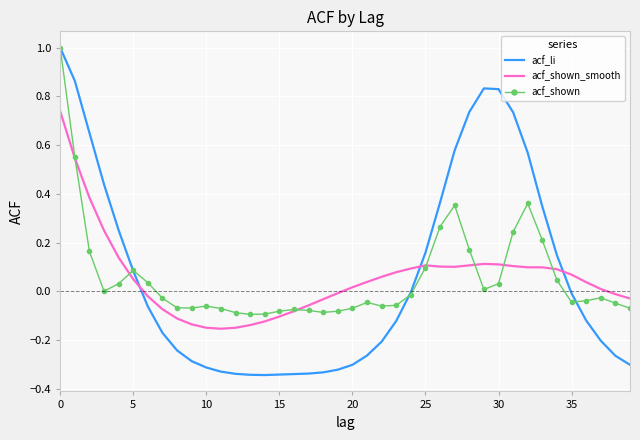

Which series has the largest range (max minus min)?

acf_li